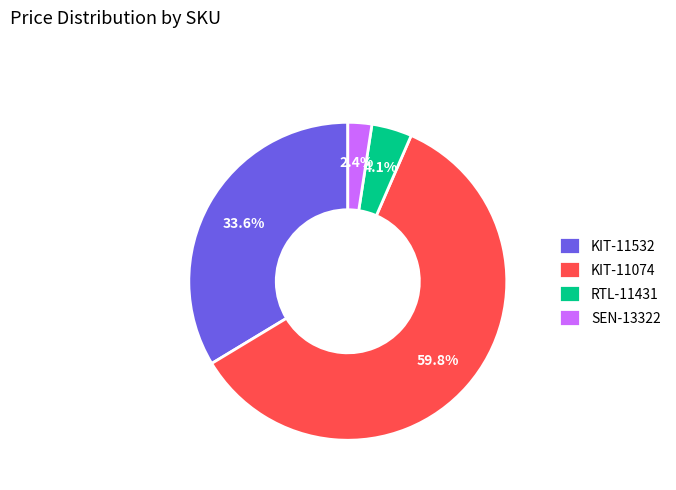

Rank the categories by value from lowest to highest.

SEN-13322, RTL-11431, KIT-11532, KIT-11074